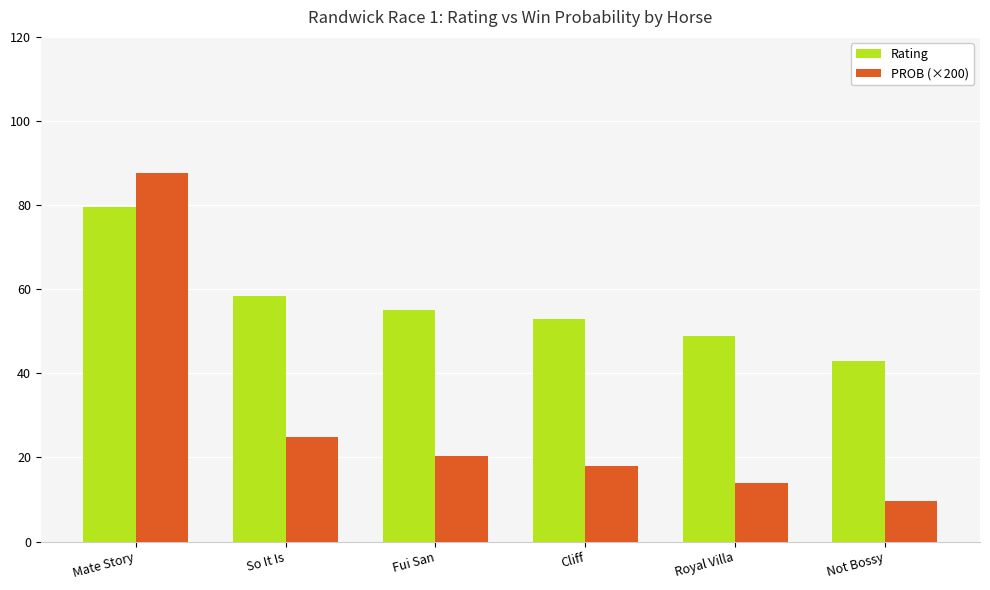

How many data points in Rating are less than 55?

3